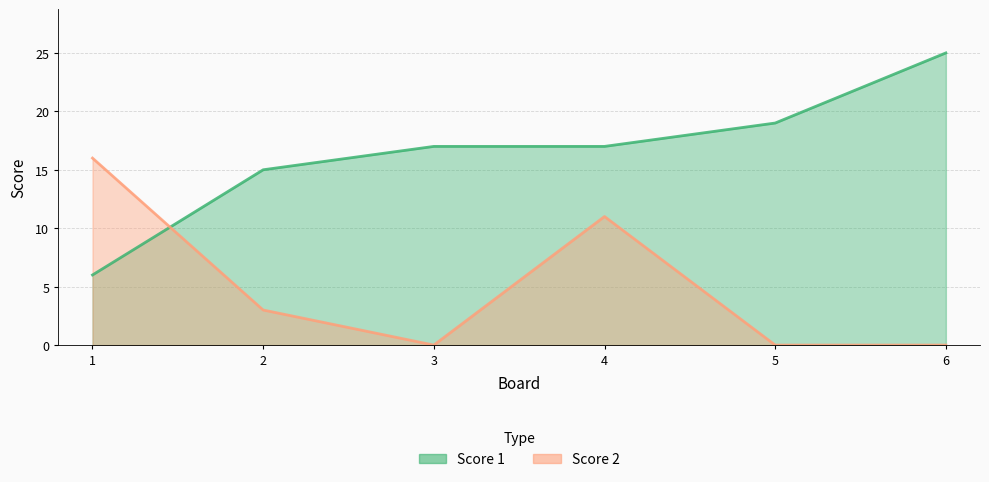

True or false: Score 2 has a value of -5 at 5.

False